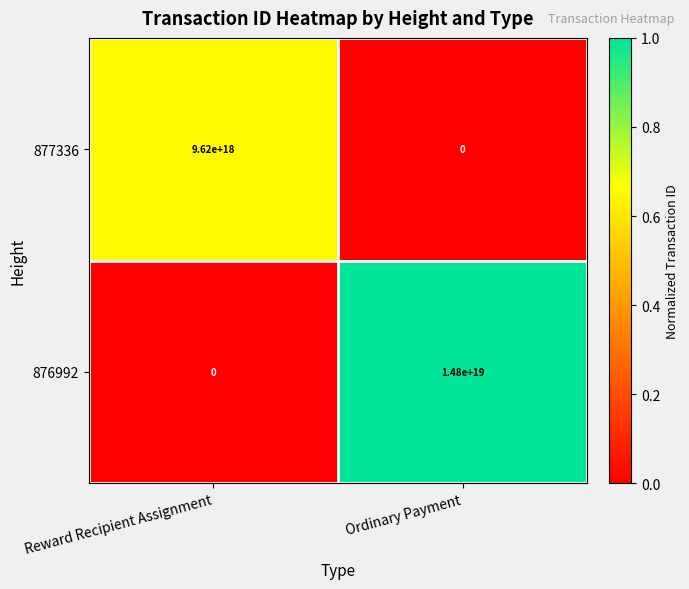

True or false: 877336 has a value of 15799003123409281024 at Reward Recipient Assignment.

False